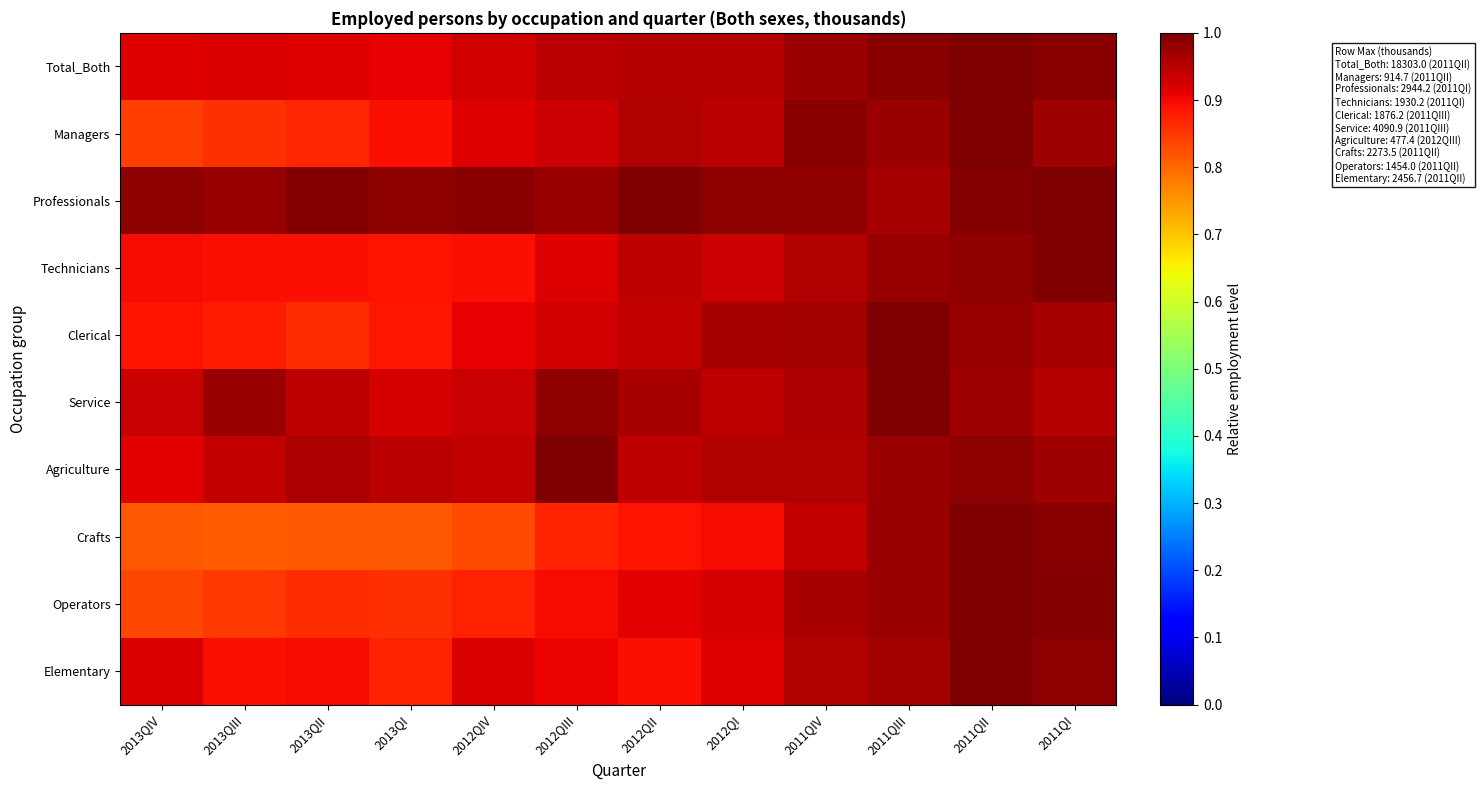

At which category is the sum across all series the highest?

2011QII